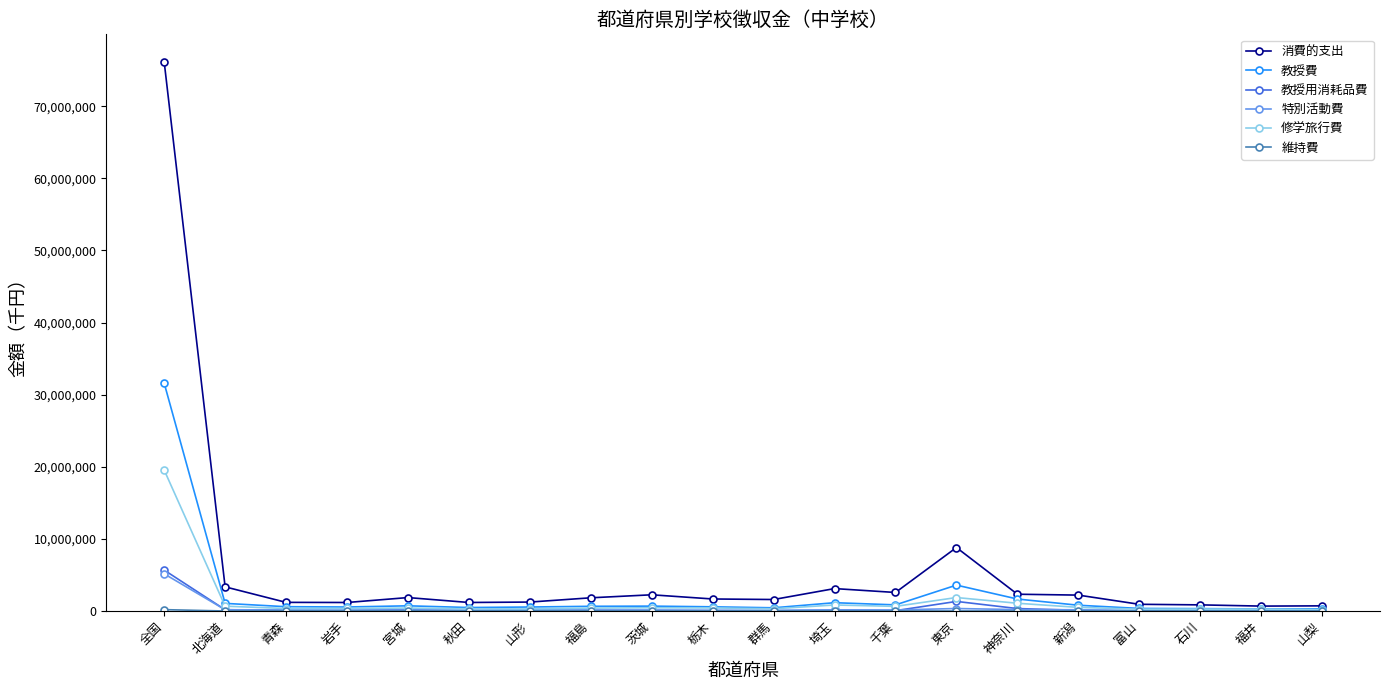

What is the sum of the 教授費 values at 神奈川 and 山梨?

1964640